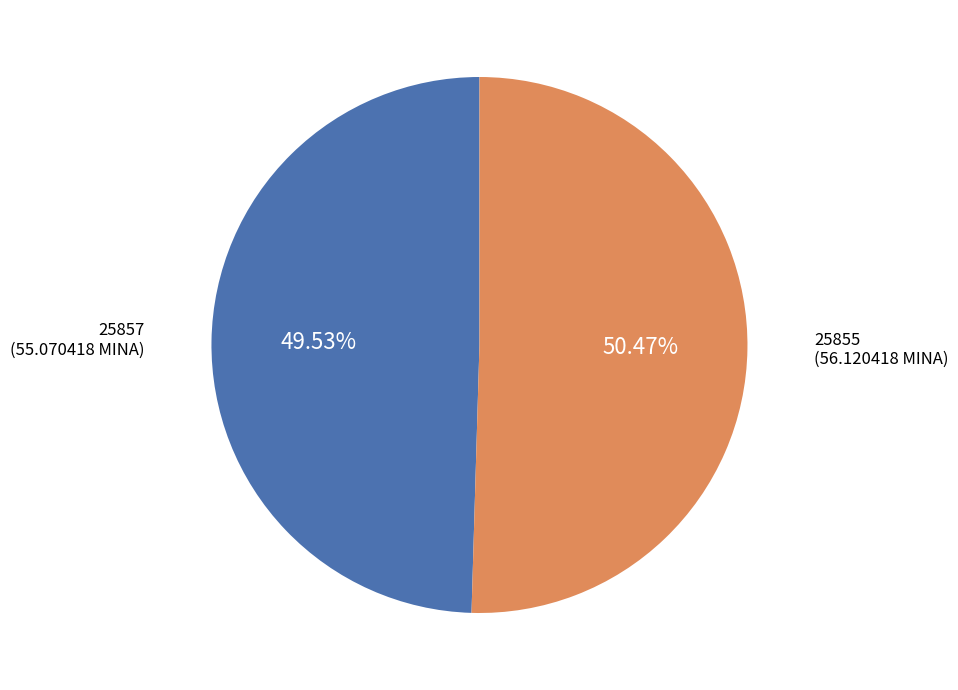

Is there a majority slice in this chart?

Yes